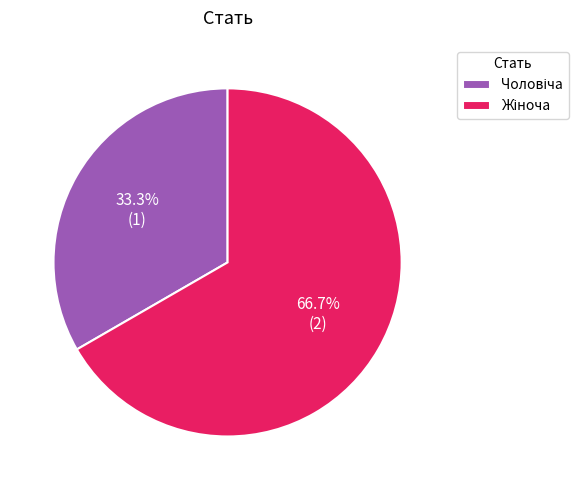

To the nearest percent, what is the difference between the largest and smallest slice percentages?

33%